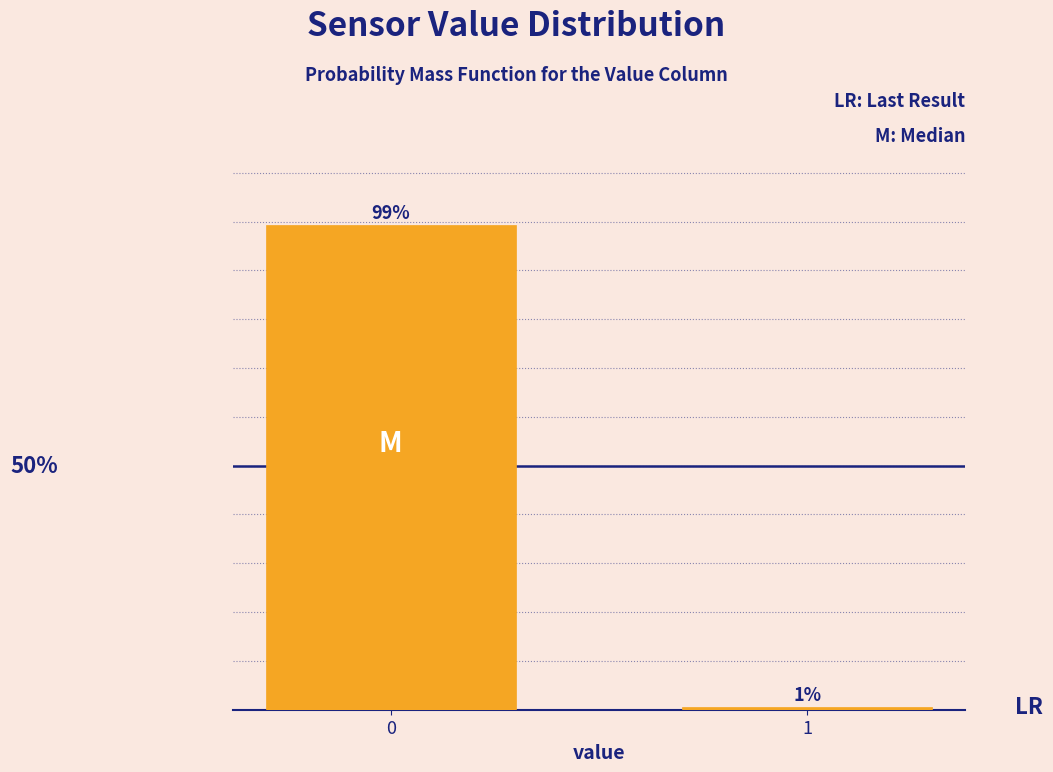

Are the bars horizontal?

No